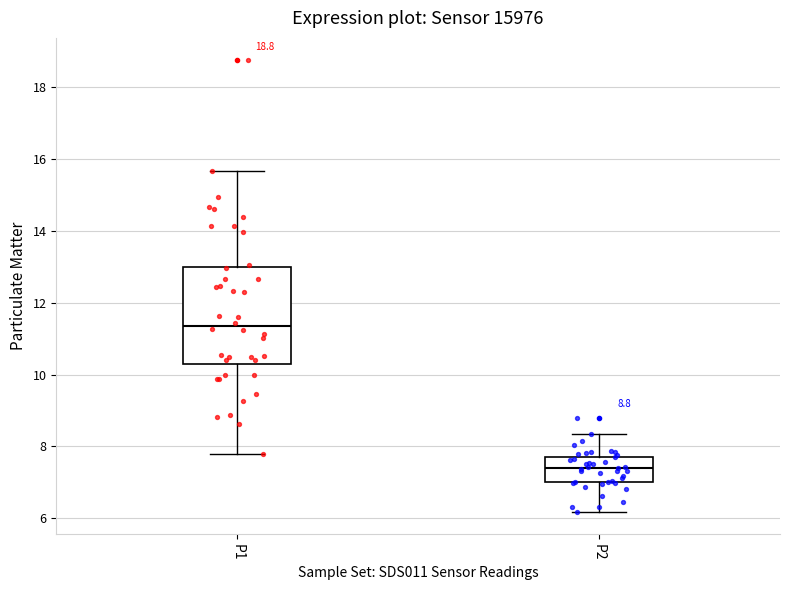

Reading left to right, read every box against the y-axis: the position of its median line, the range the box covers, and the ends of its whiskers. The values are not printed on the chart, so give them approximately, as read against the axis.

P1: median 11.4, box 10.4 to 13.0, whiskers 7.8 to 15.6
P2: median 7.4, box 7.0 to 7.8, whiskers 6.2 to 8.4